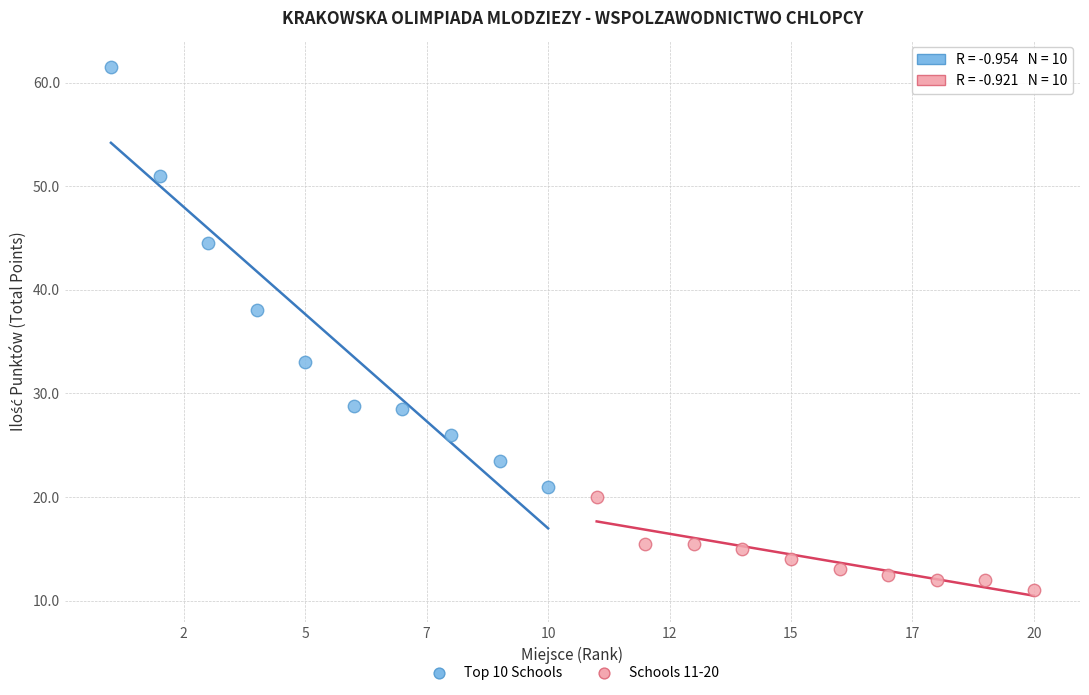

Which series reaches the minimum Y coordinate?

Schools 11-20